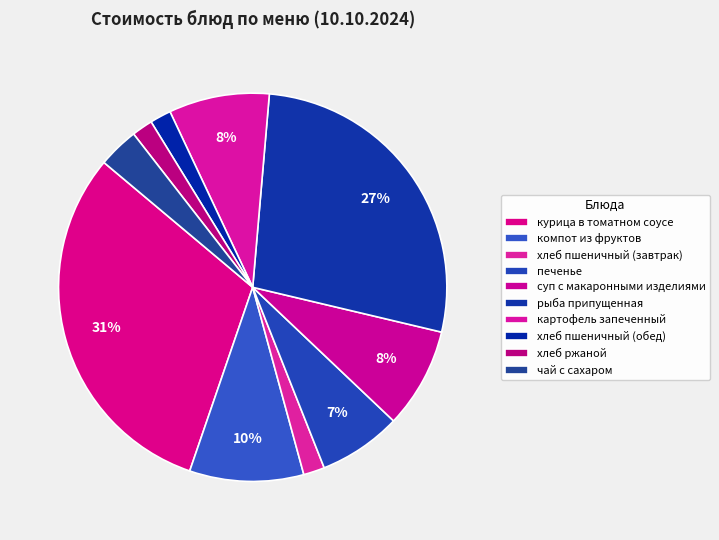

Which has a higher value, хлеб пшеничный (обед) or хлеб пшеничный (завтрак)?

хлеб пшеничный (обед)